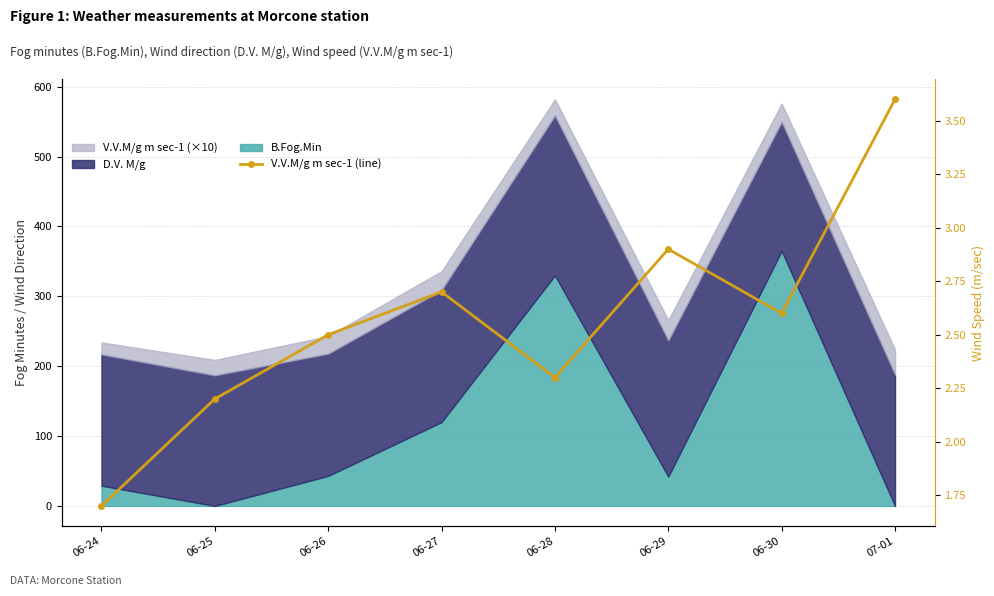

Reading left to right, what are all the values shown in this chart?

1.7	2.2	2.5	2.7	2.3	2.9	2.6	3.6